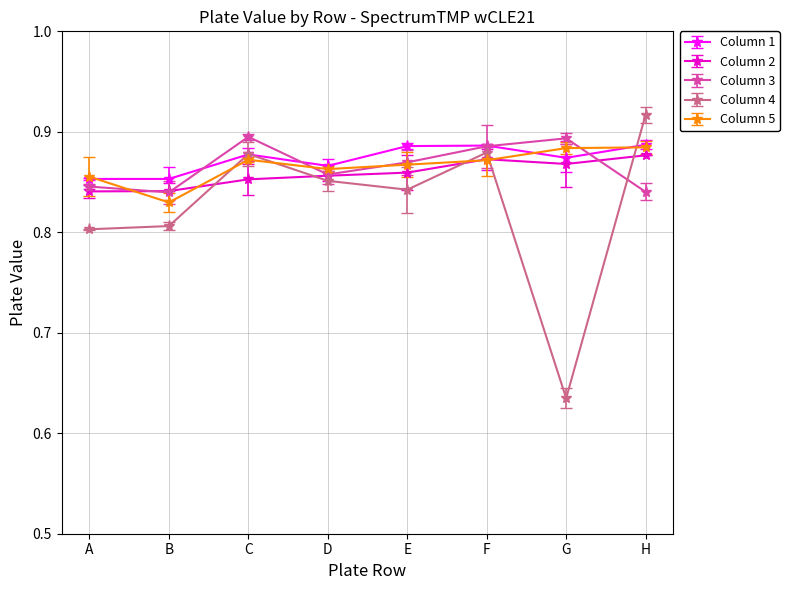

True or false: Column 5 and Column 1 cross at least once.

True